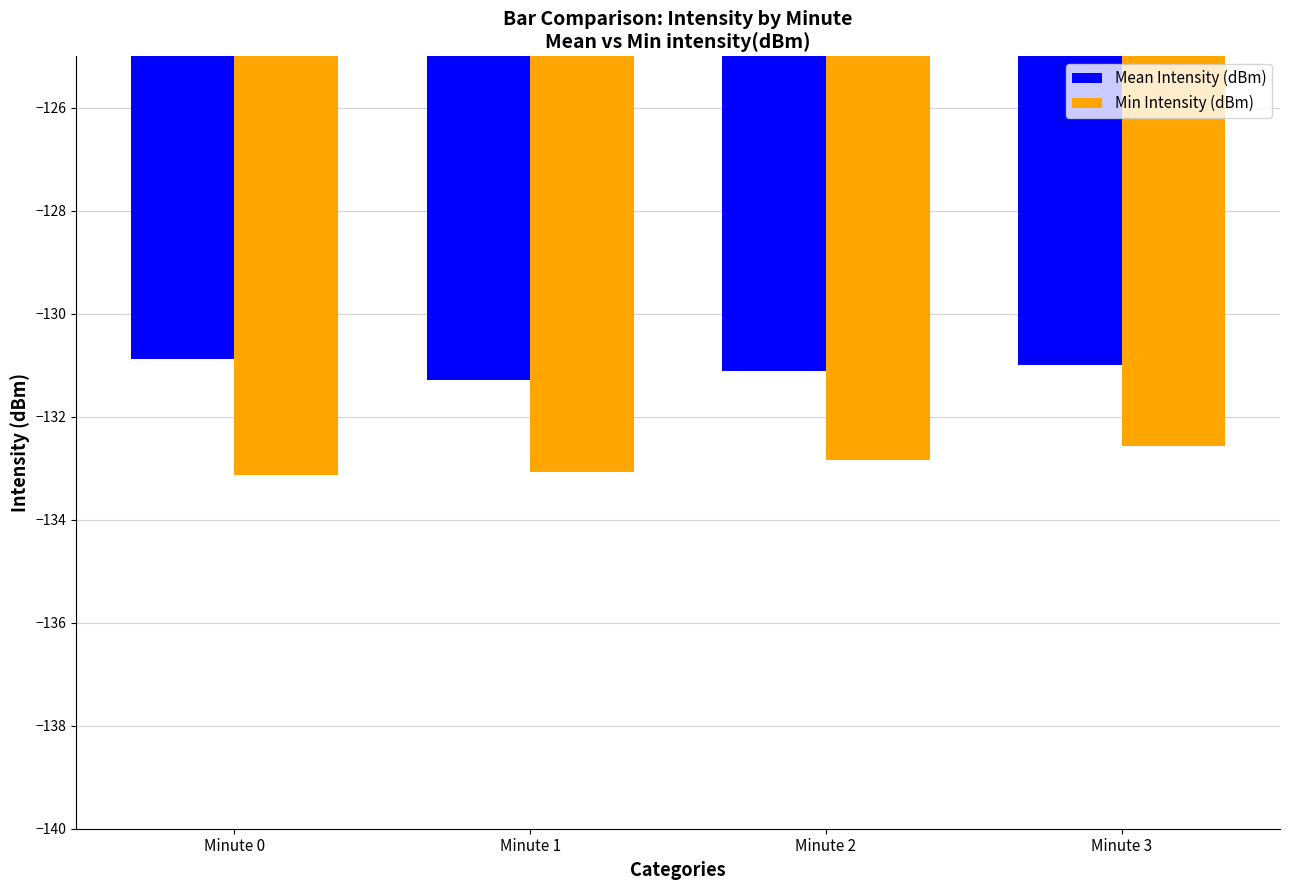

What is the lowest value of the Mean Intensity (dBm) series?

-131.3